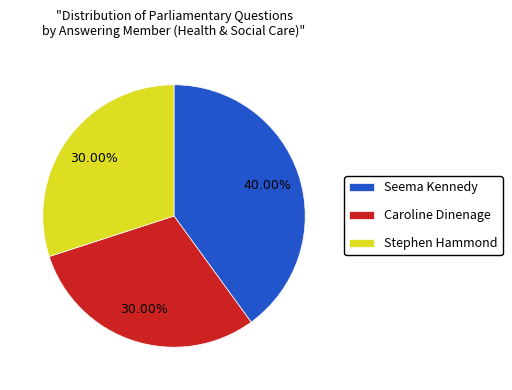

Do Caroline Dinenage and Seema Kennedy together represent more than half of the pie?

Yes